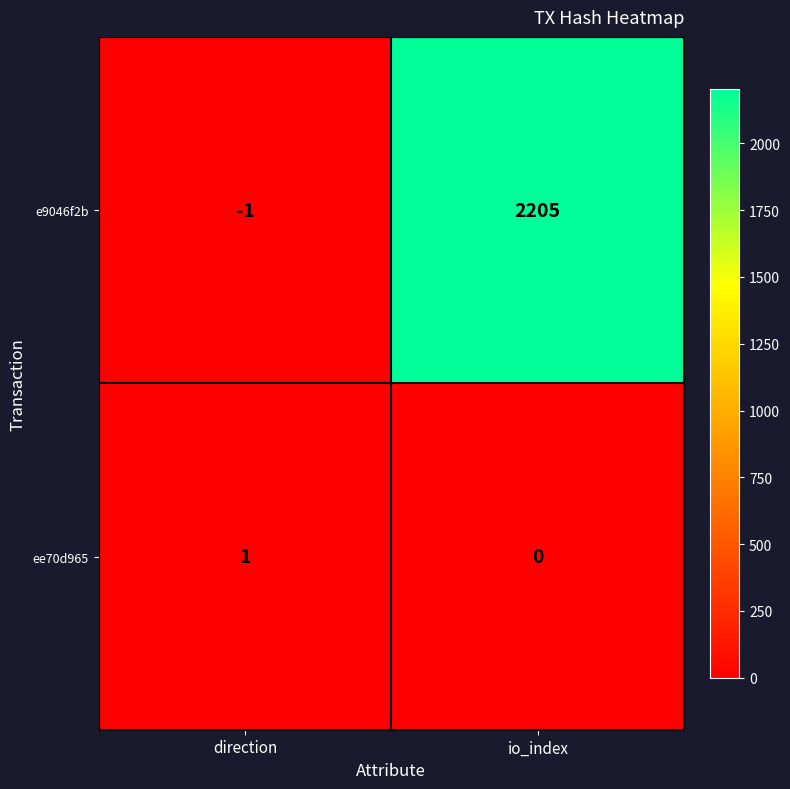

Which category has the highest value across all series?

io_index